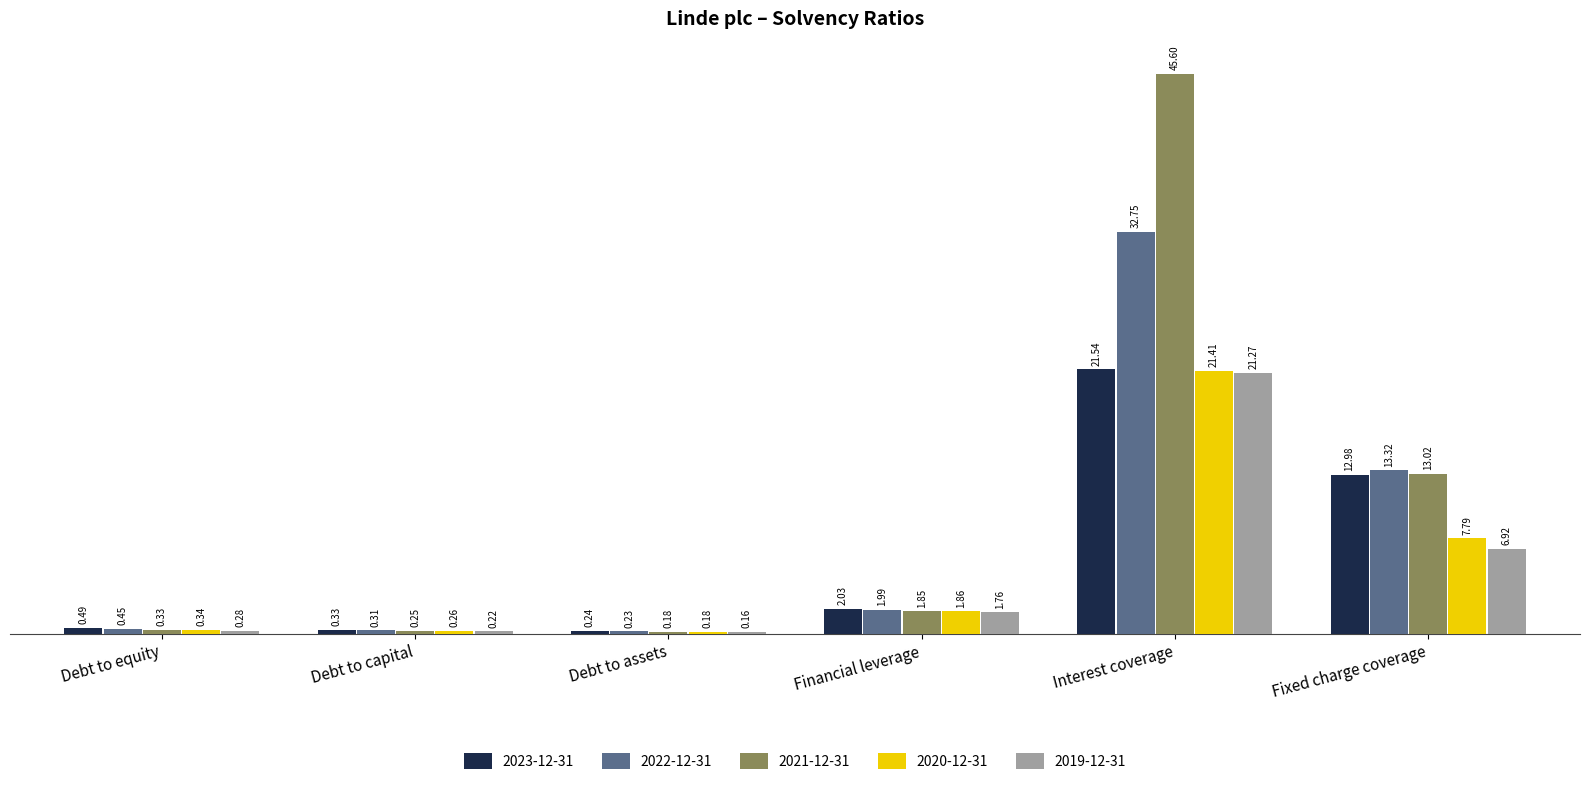

Rank the series by their maximum value, from lowest to highest.

2019-12-31, 2020-12-31, 2023-12-31, 2022-12-31, 2021-12-31